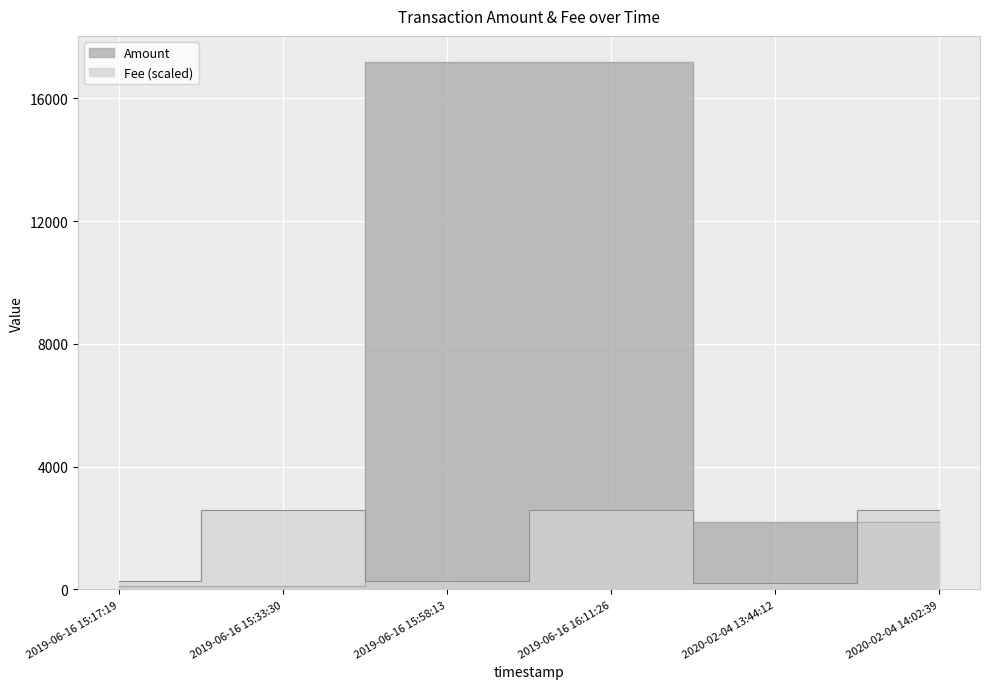

Rank the series by their maximum value, from highest to lowest.

Amount, Fee